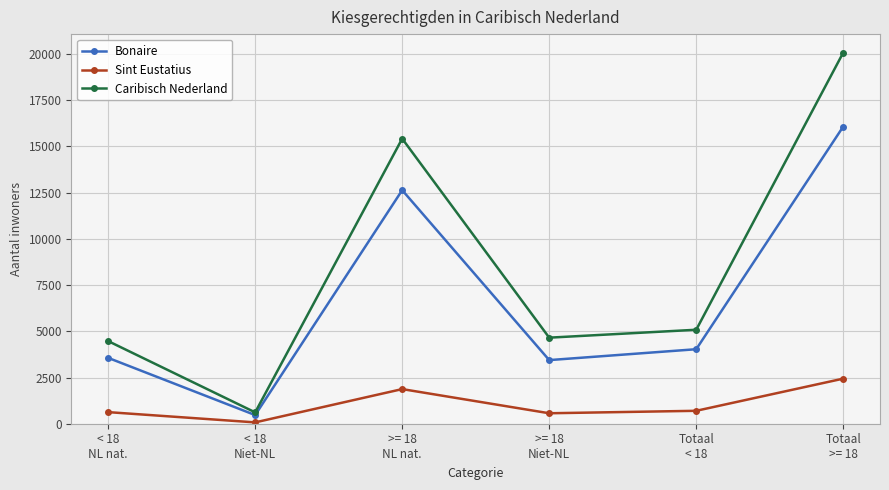

List the series in order of their overall mean, highest first.

Caribisch Nederland, Bonaire, Sint Eustatius